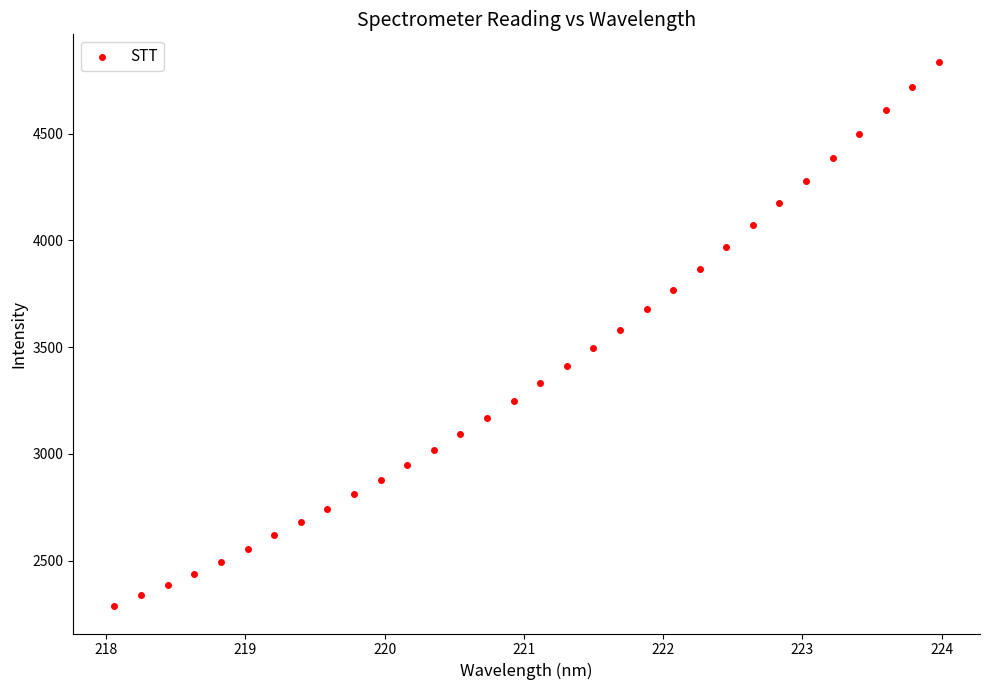

What is the range of X values (max minus min)?

5.9